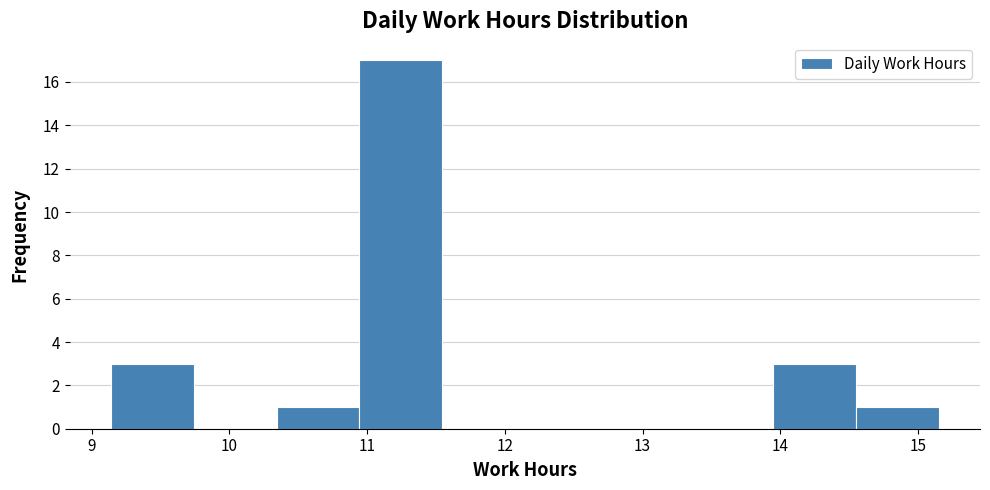

Over which range of the x-axis is the bar tallest?

10.9 to 11.5